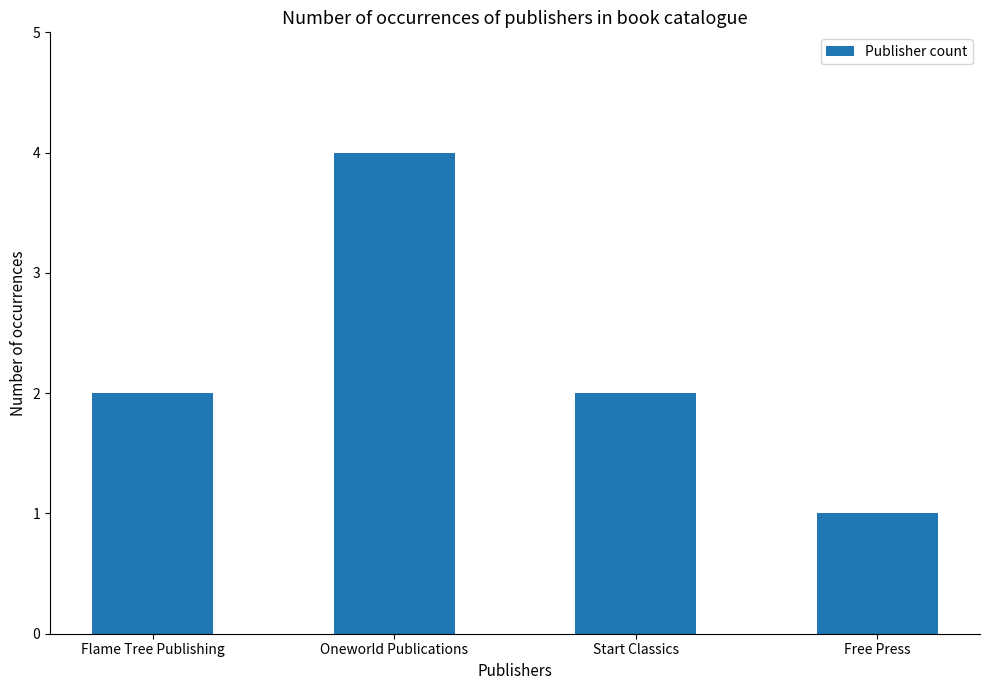

What value does the data have at Oneworld Publications?

4